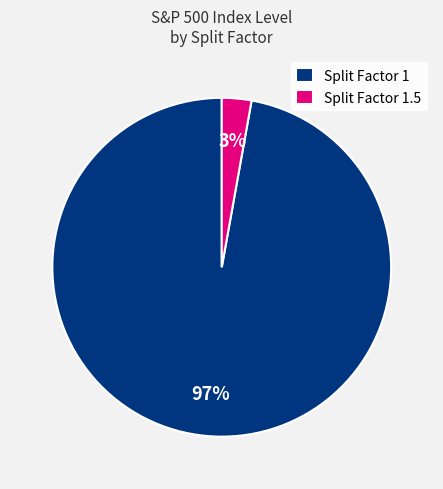

Between Split Factor 1 and Split Factor 1.5, which is larger?

Split Factor 1